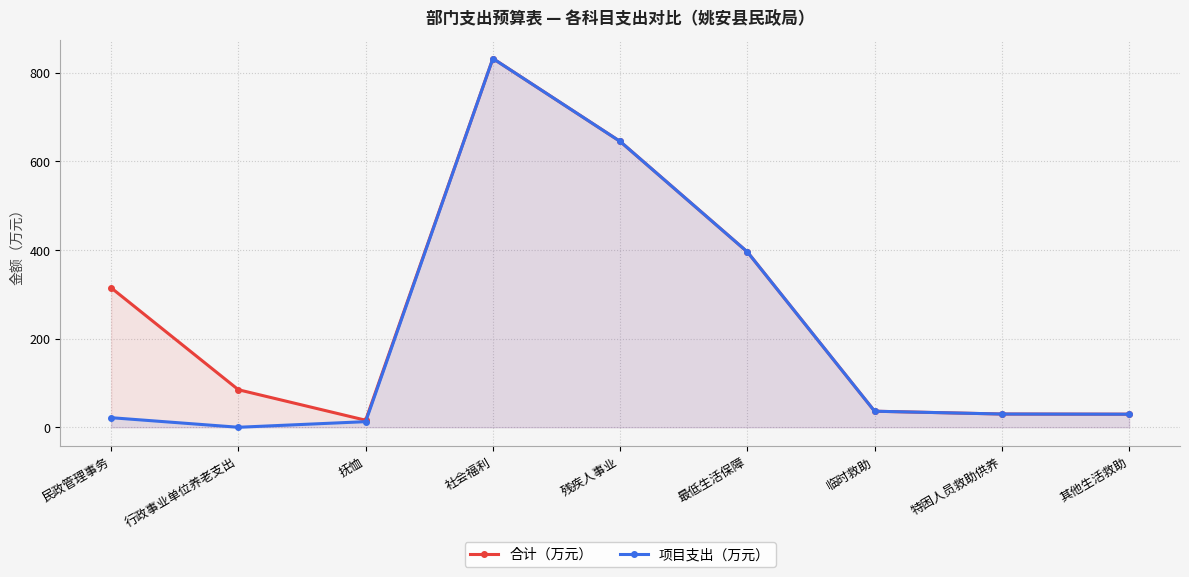

In 合计（万元）, how many points are higher than both neighbors (excluding endpoints)?

1